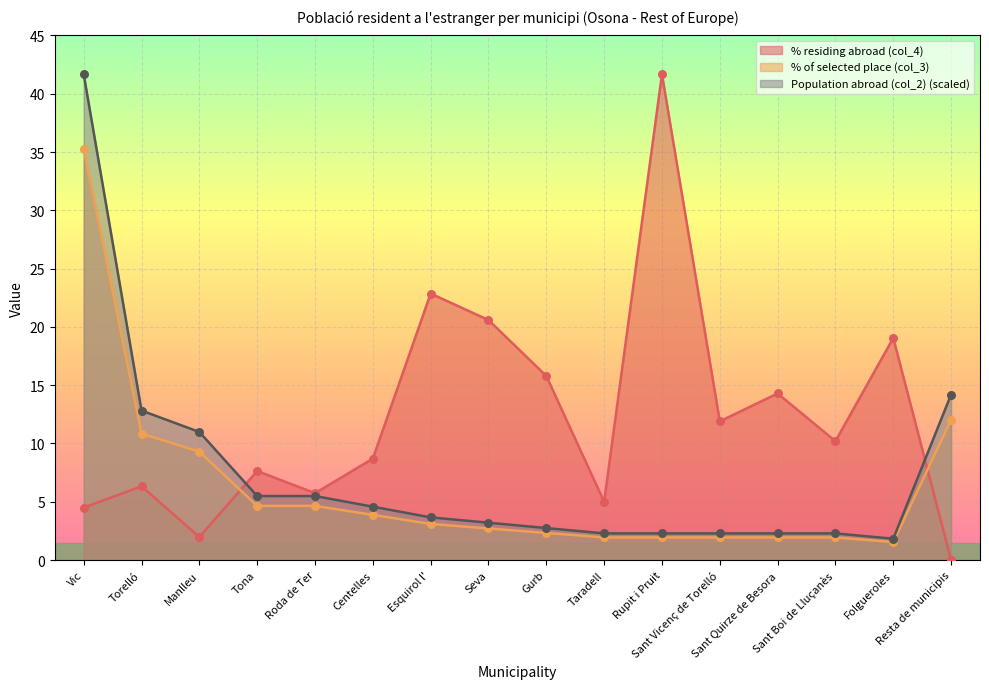

At which category is the sum across all series the highest?

Vic